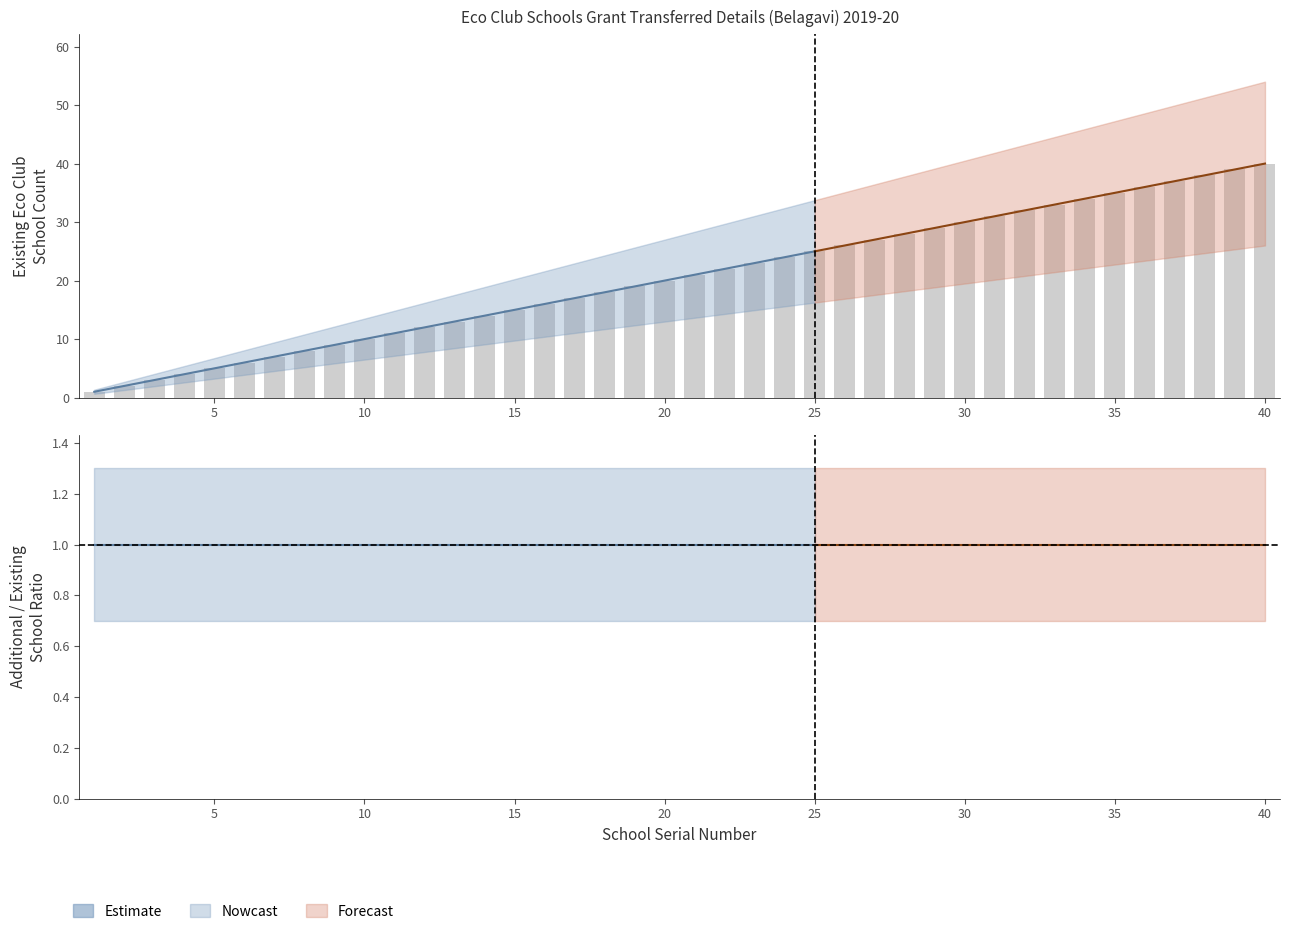

Are the bars grouped side by side (vs. stacked)?

No